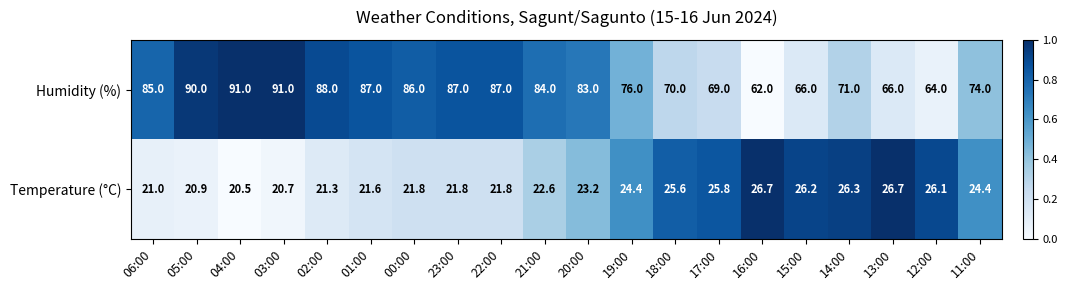

Which category has the lowest value in the Humidity (%) series?

16:00